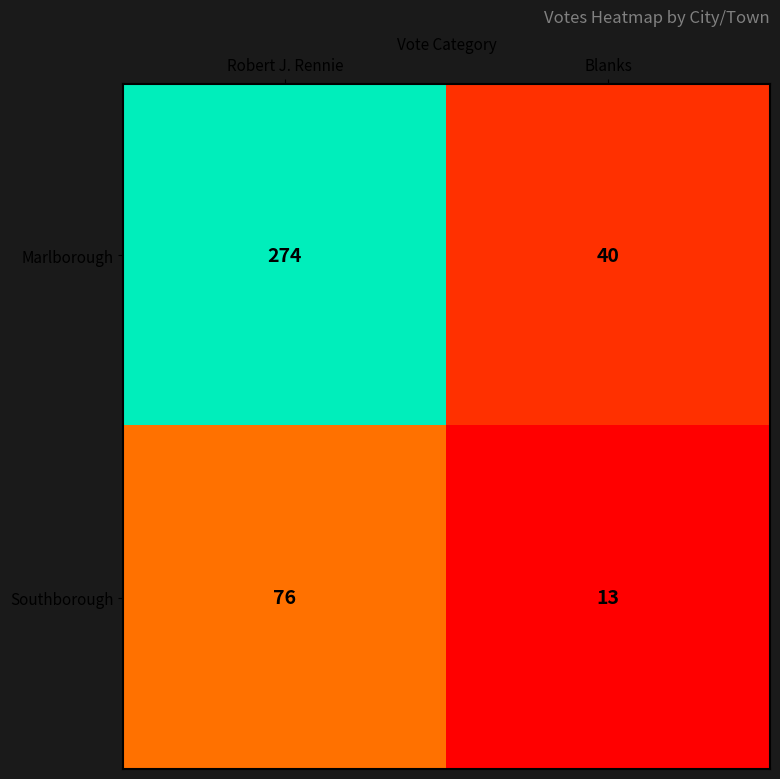

What is the minimum value shown in the chart?

13